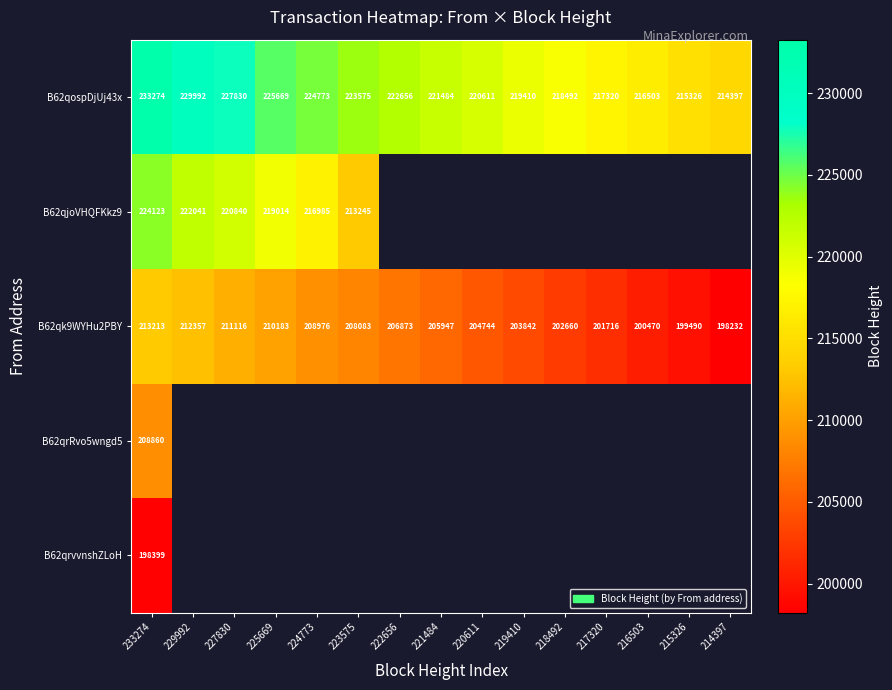

The B62qk9WYHu2PBY series shows 106349 at 223575. True or false?

False